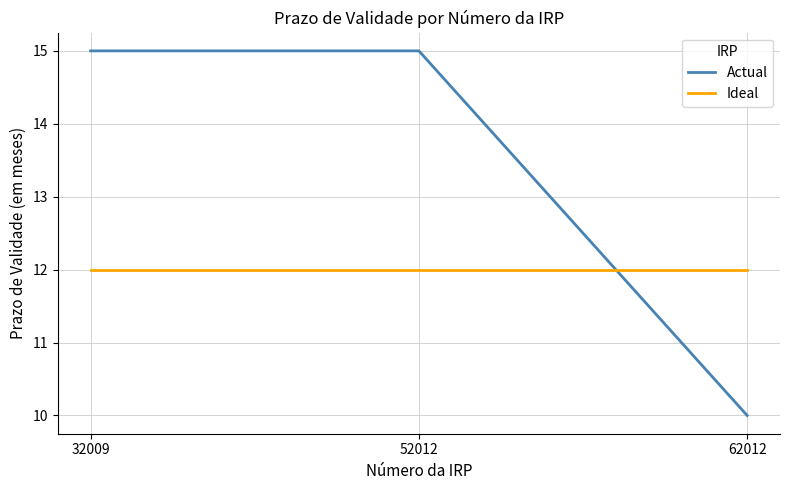

Reading right to left, list all the values displayed in this chart.

Actual: 62012=10	52012=15	32009=15
Ideal: 62012=12	52012=12	32009=12